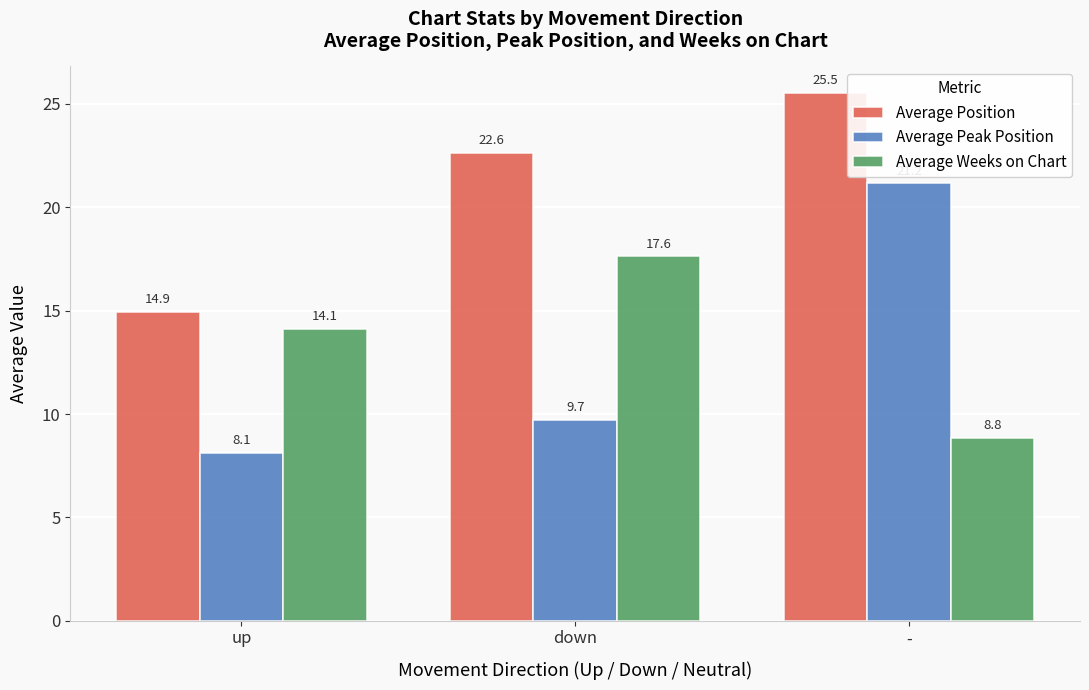

True or false: Average Weeks on Chart has a value of 8.8 at -.

True